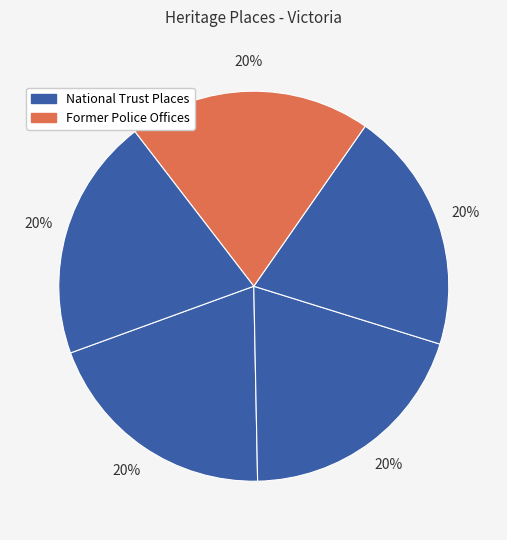

Count the number of slices in the pie.

5